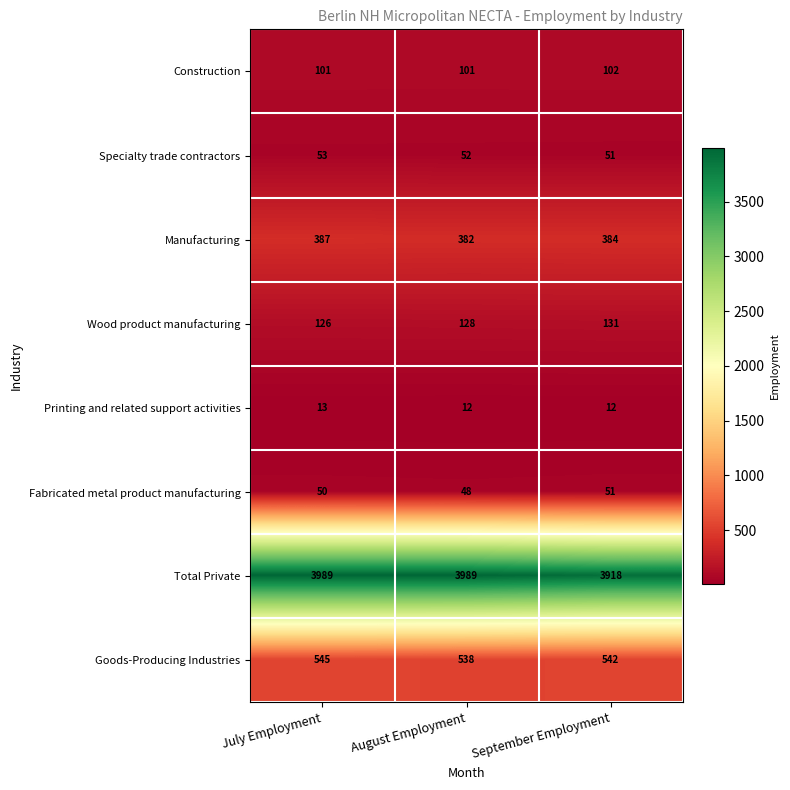

Which series has the widest spread of values?

Total Private